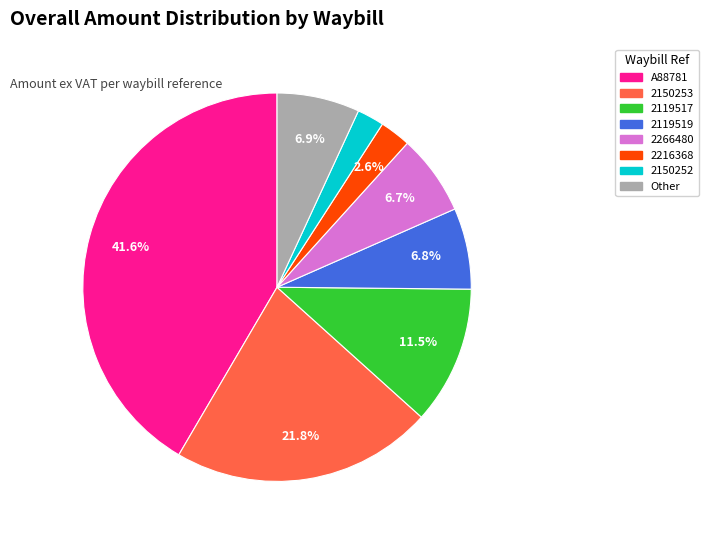

Is there a majority slice in this chart?

No